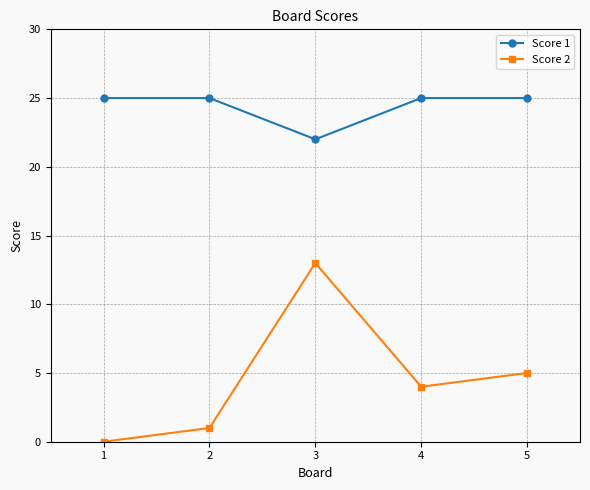

How many series are shown in this chart?

2